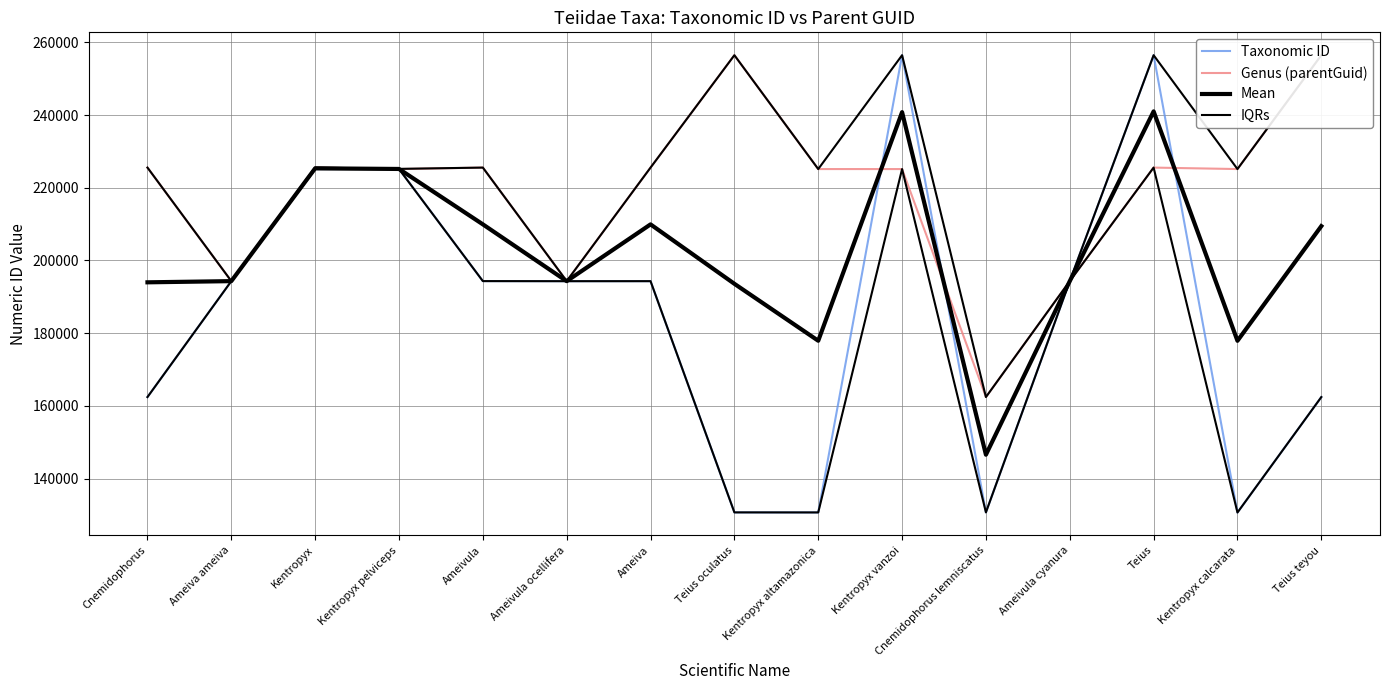

True or false: IQRs and Genus (parentGuid) cross at least once.

False